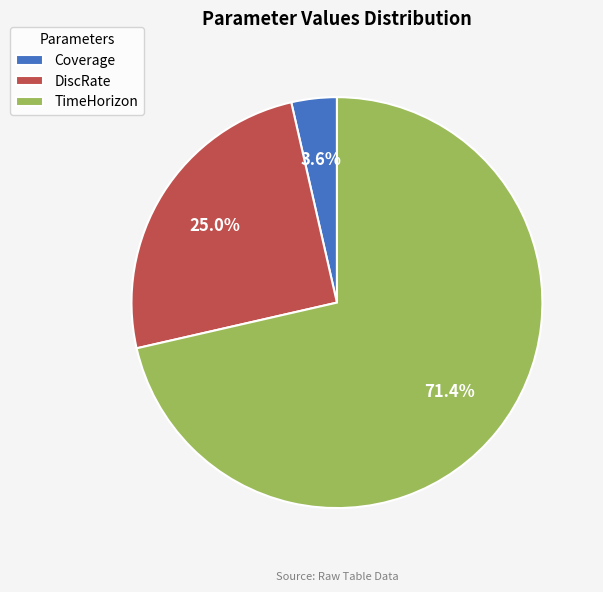

Is DiscRate the majority of the pie?

No